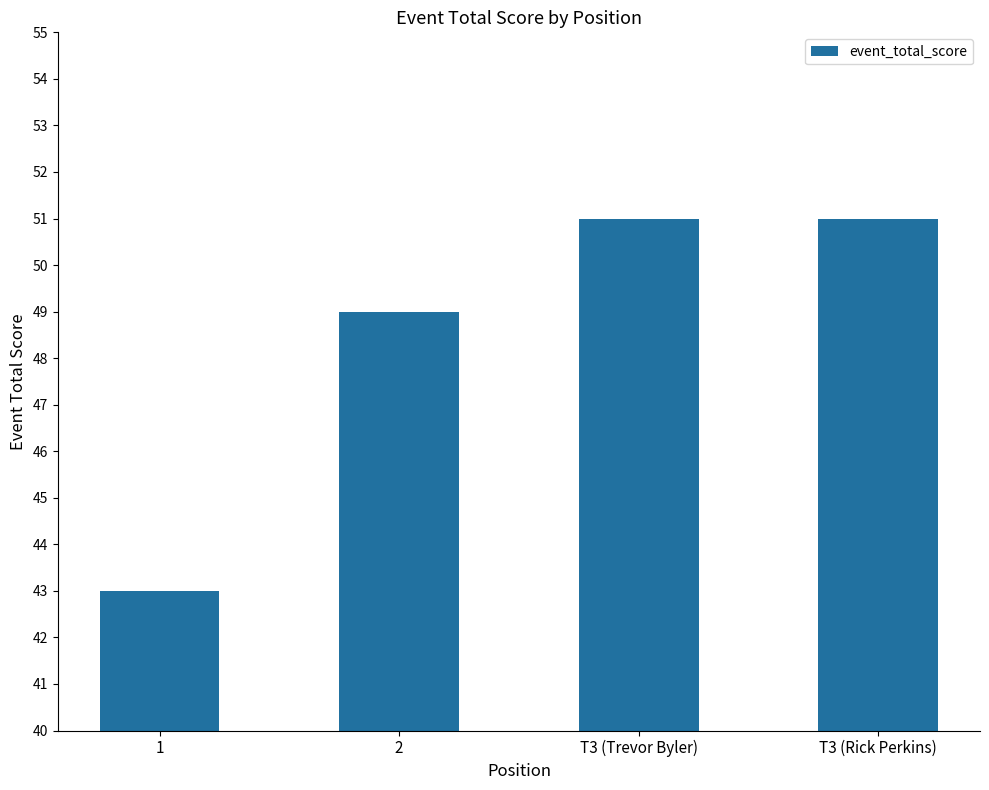

The value at 1 is 43. True or false?

True